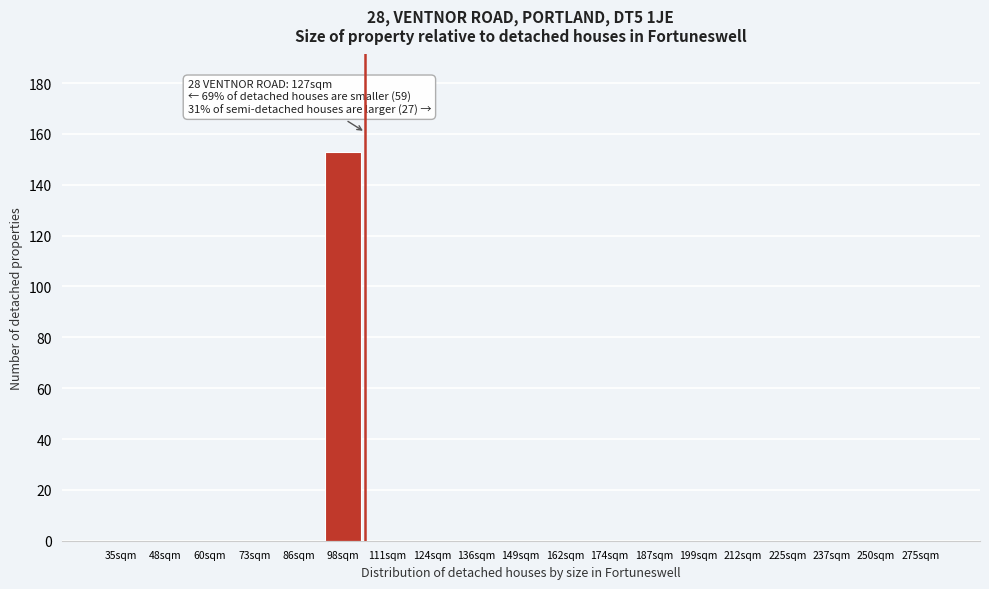

Reading left to right, extract all data points from this chart.

35sqm=0	48sqm=0	60sqm=0	73sqm=0	86sqm=0	98sqm=153	111sqm=0	124sqm=0	136sqm=0	149sqm=0	162sqm=0	174sqm=0	187sqm=0	199sqm=0	212sqm=0	225sqm=0	237sqm=0	250sqm=0	275sqm=0